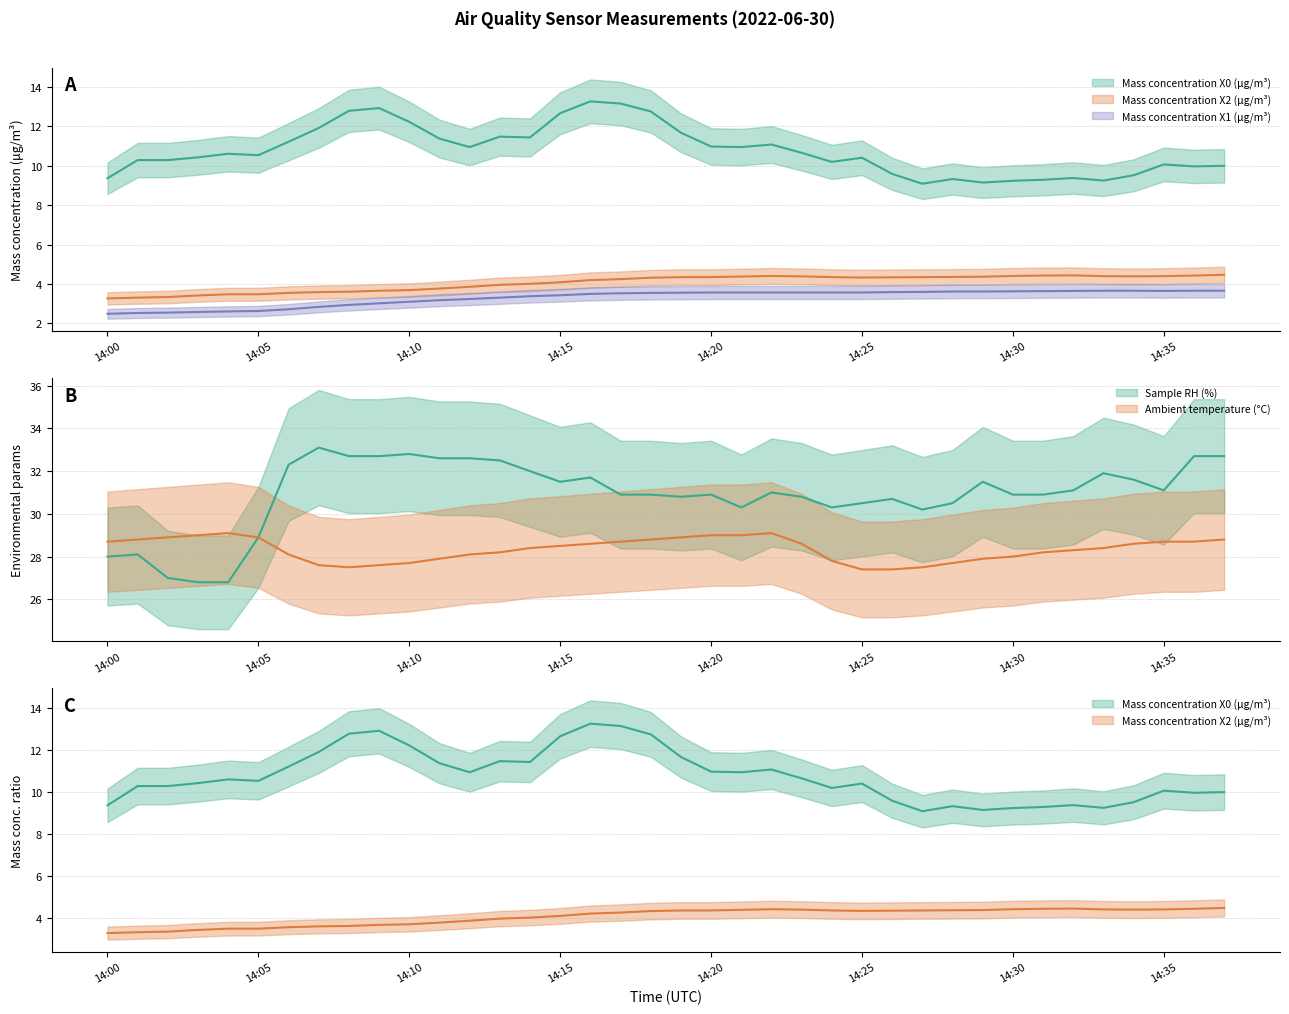

What are all the series names shown in the legend?

Mass concentration X0 (μg/m³), Mass concentration X2 (μg/m³), Mass concentration X1 (μg/m³), Sample RH (%), Ambient temperature (°C)